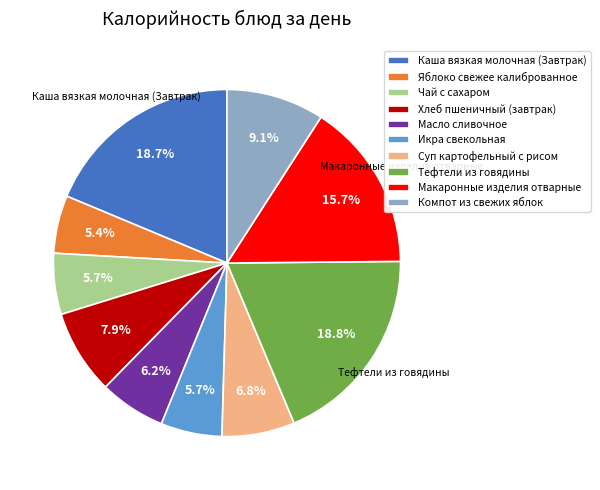

True or false: Чай с сахаром accounts for 1% of the total.

False